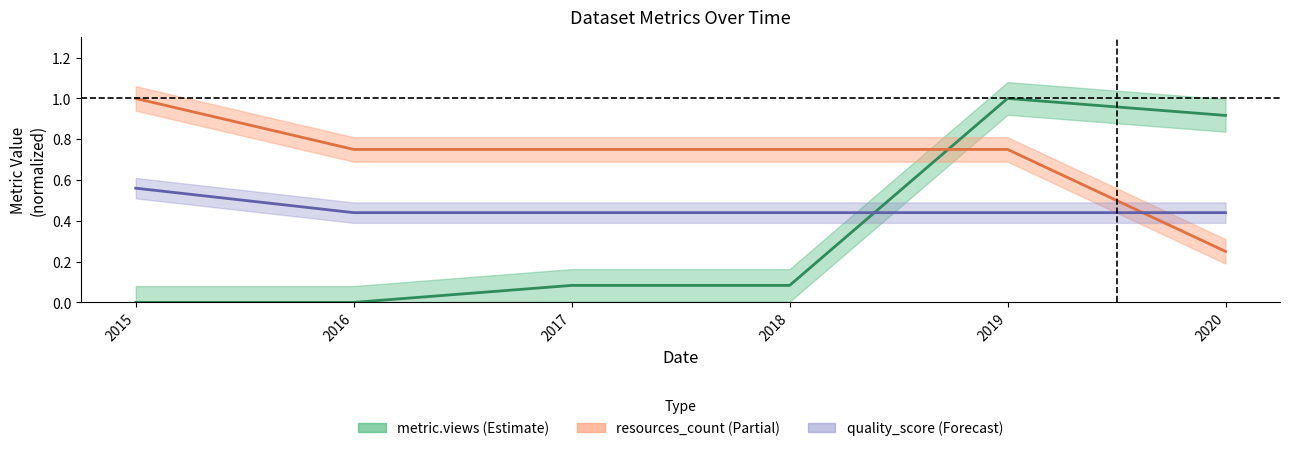

Between 2019 and 2015, which is larger?

2019